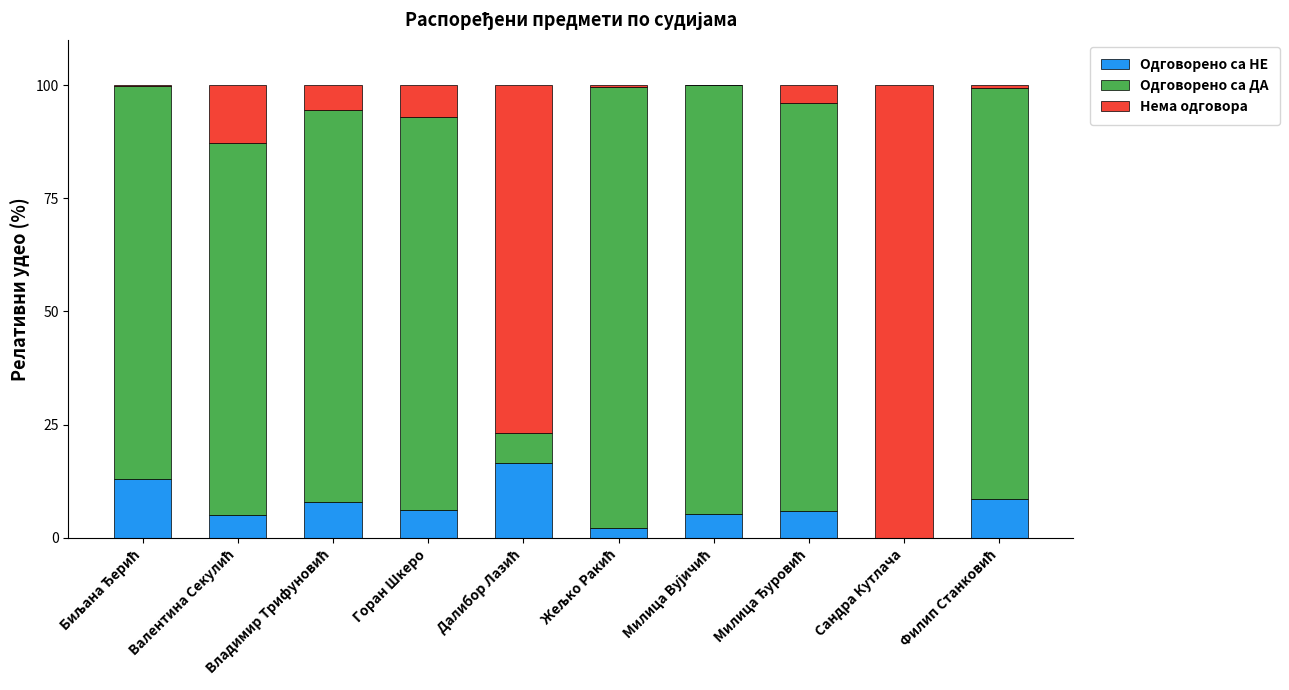

Count the number of categories in the chart.

10